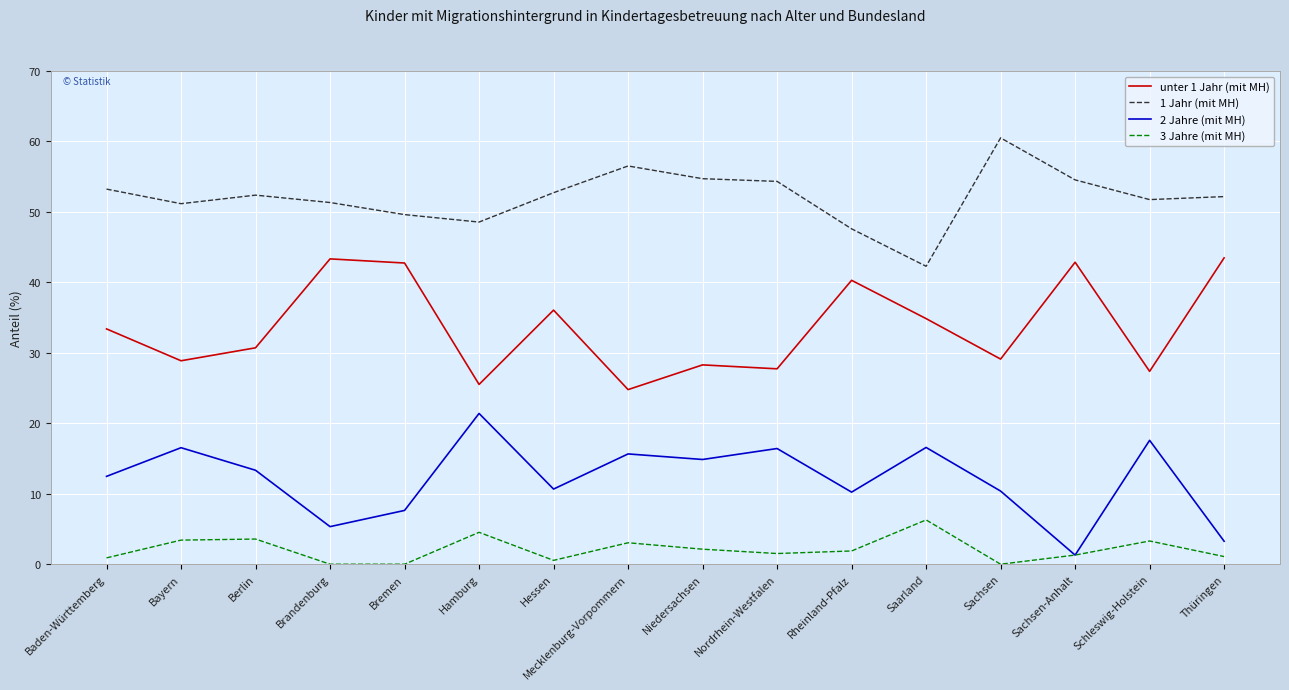

True or false: 3 Jahre (mit MH) and unter 1 Jahr (mit MH) intersect in this chart.

False